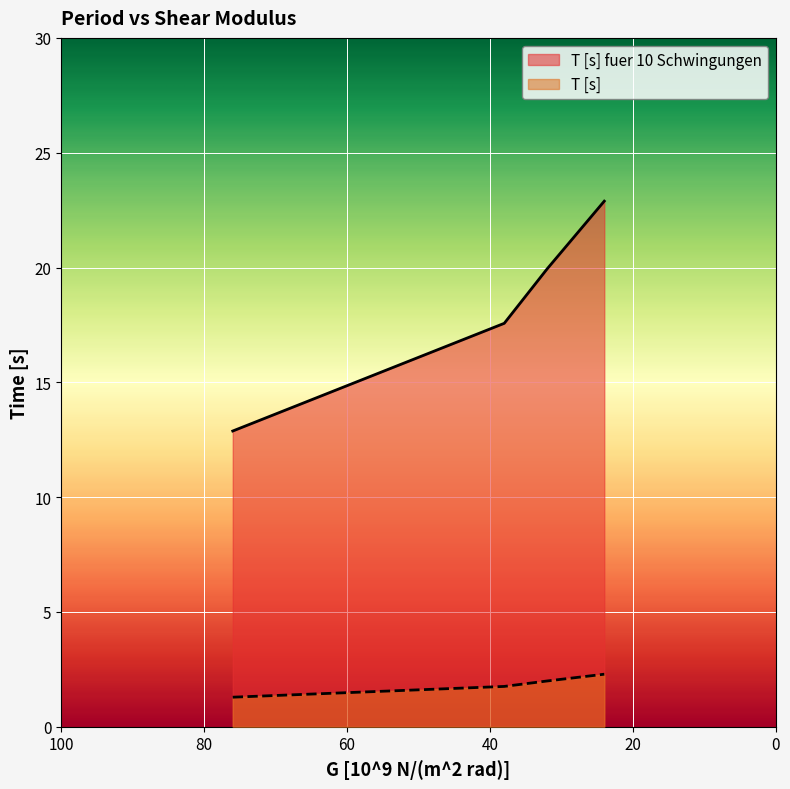

What is the sum of all T [s] values?

7.3